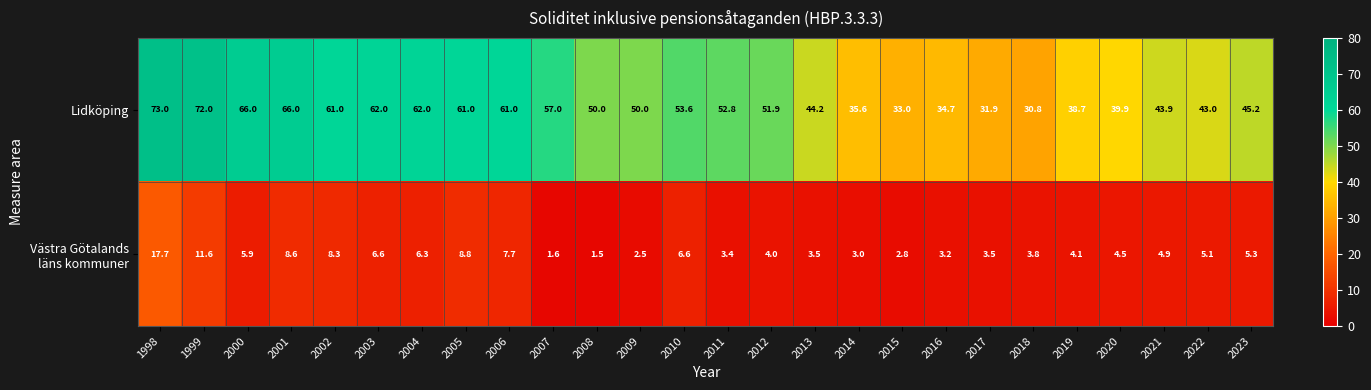

The Lidköping series shows 33.0 at 2015. True or false?

True